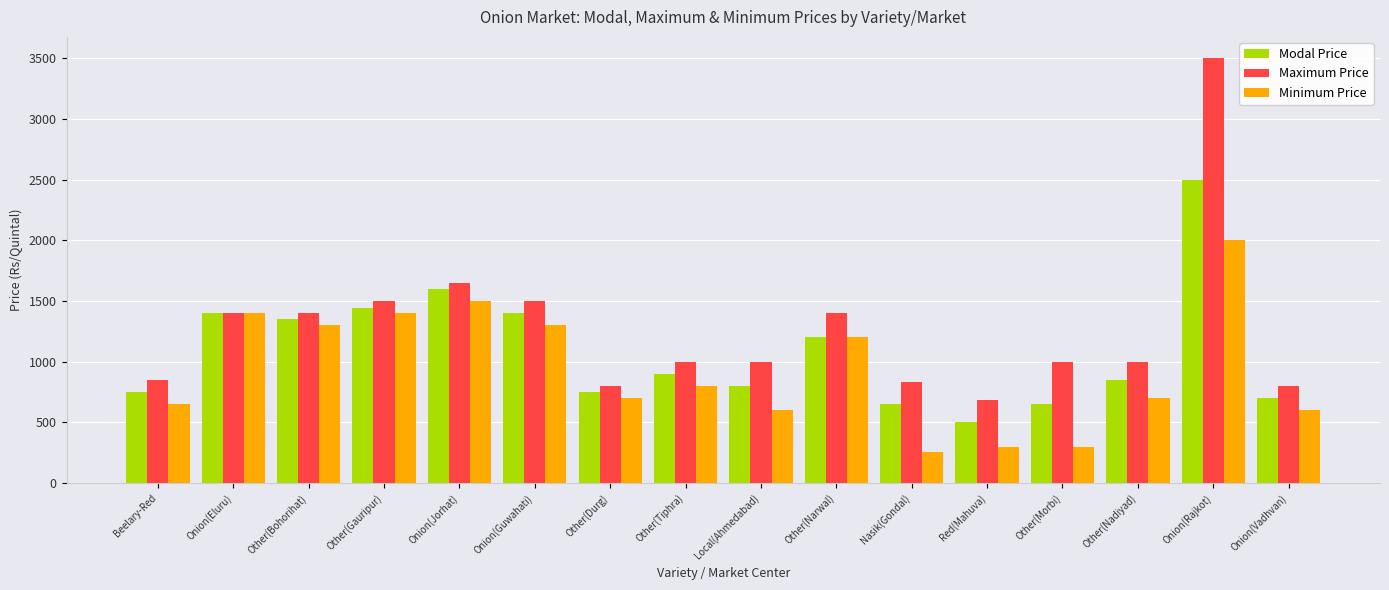

Rank the series by their maximum value, from lowest to highest.

Minimum Price, Modal Price, Maximum Price